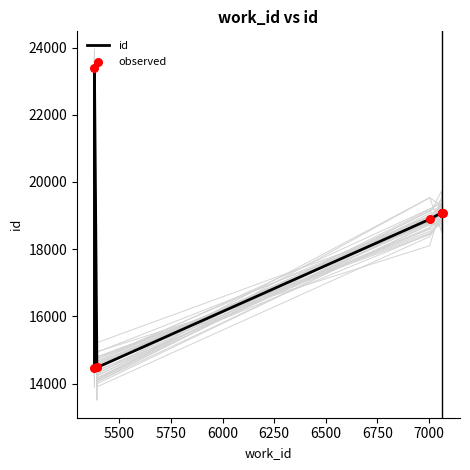

Which series has the largest total across all categories?

id